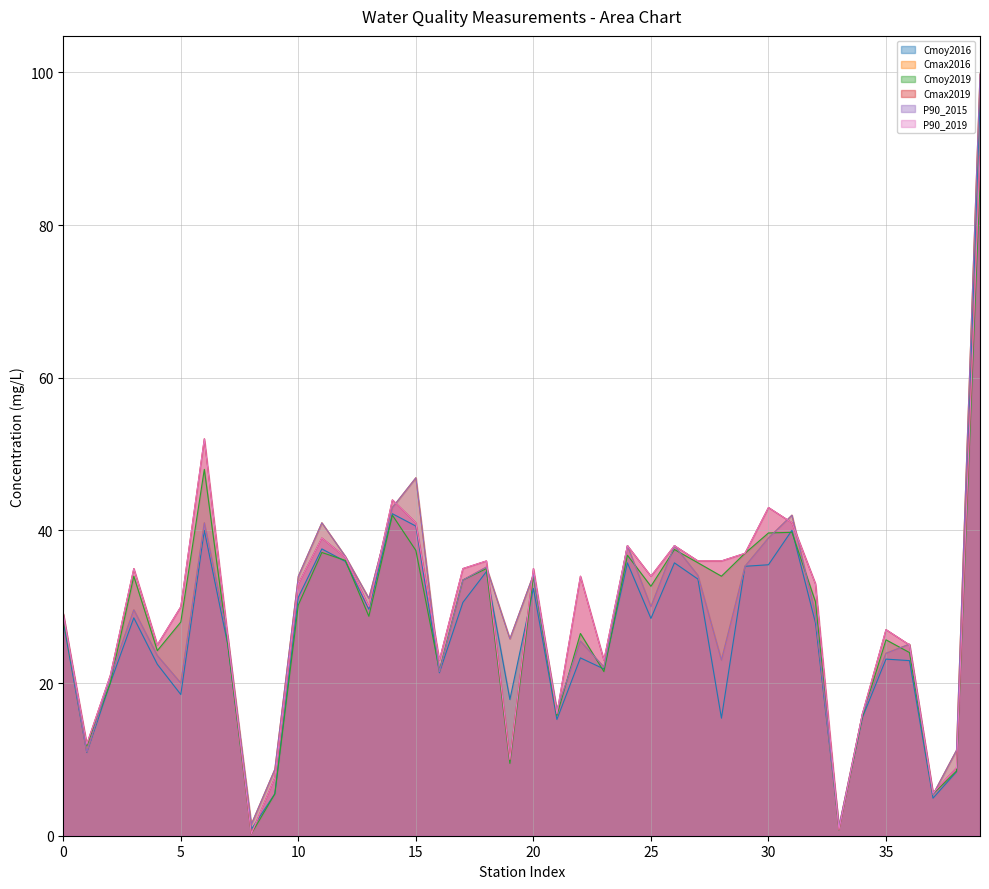

At how many categories does at least one series exceed 90?

1